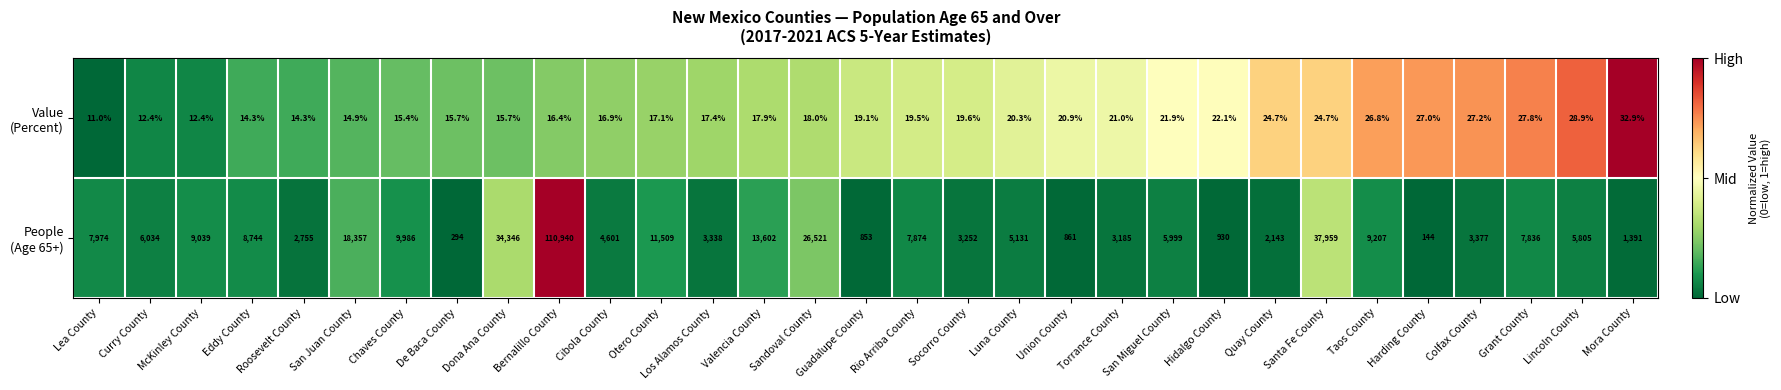

Which category has the highest value across all series?

Bernalillo County